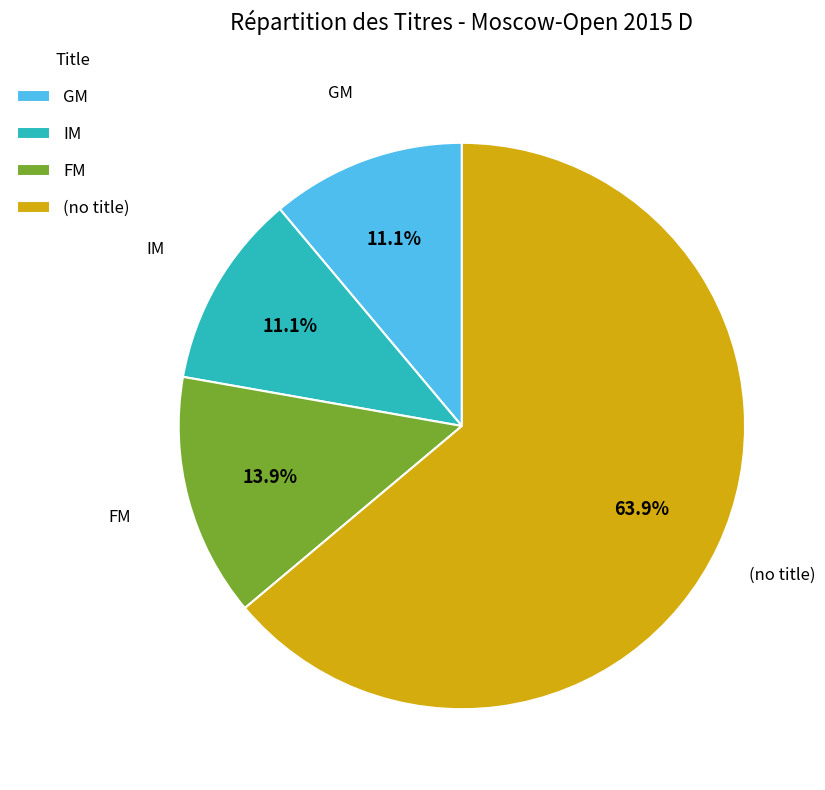

Approximately how many times larger is the value at GM compared to FM?

0.8